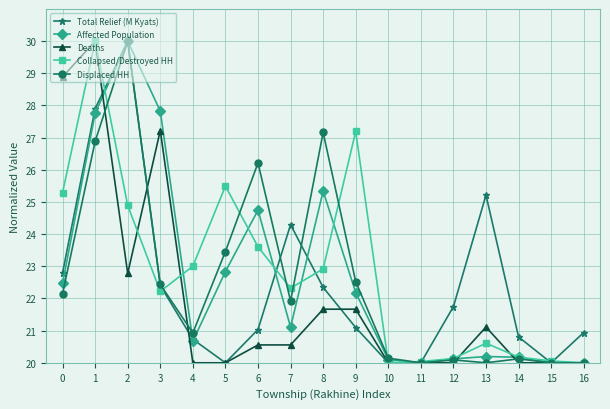

True or false: Collapsed/Destroyed HH and Affected Population intersect in this chart.

True